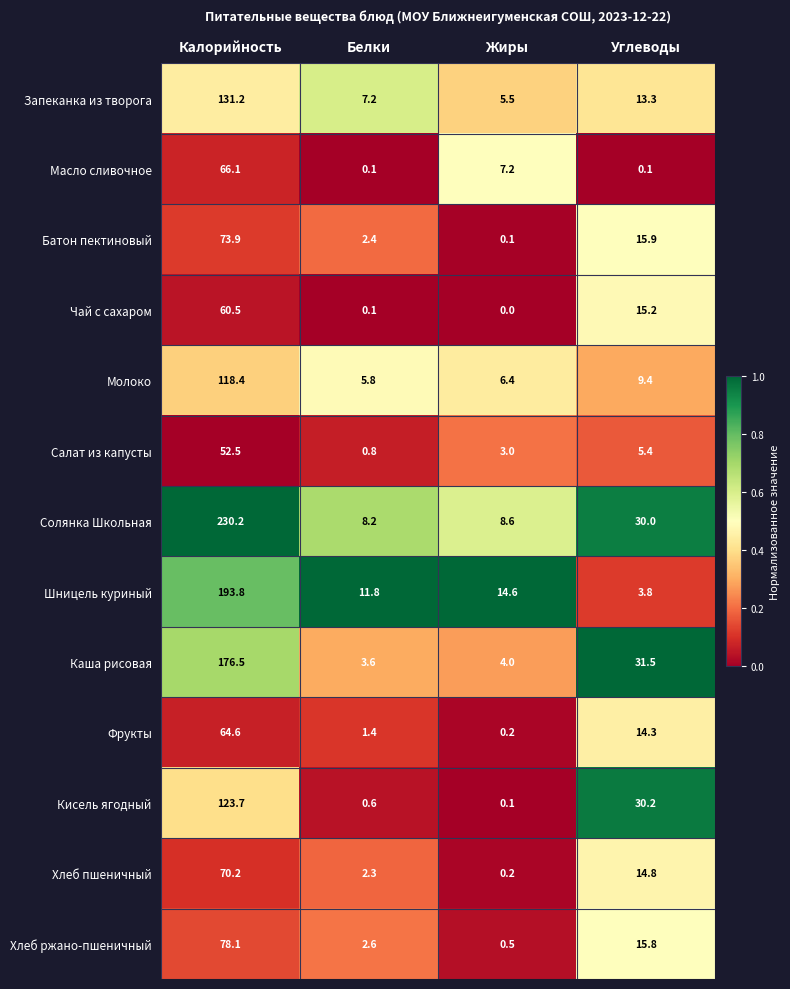

What is the total value across all series at Белки?

46.9